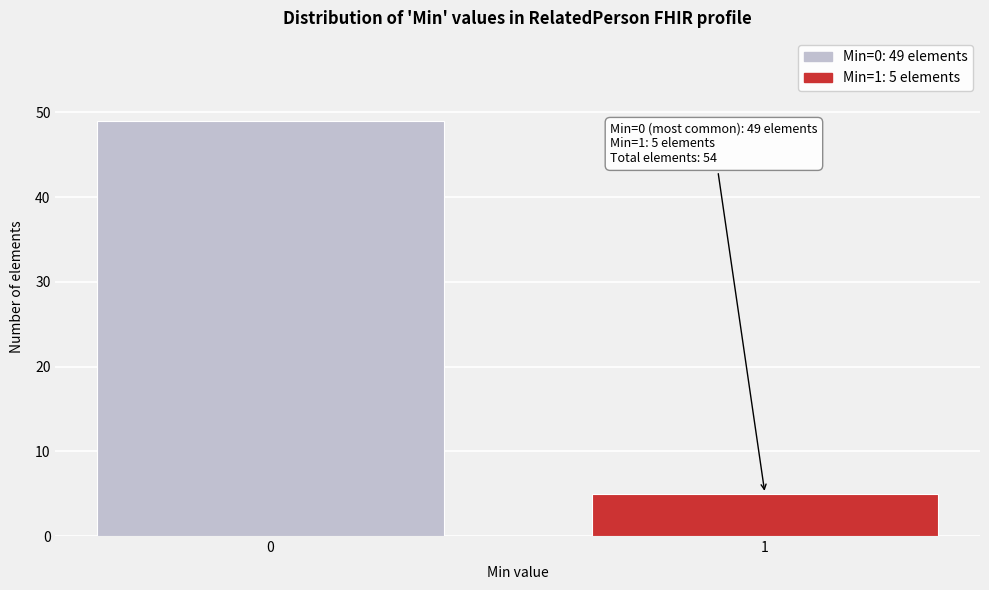

Reading left to right, what are all the values shown in this chart?

0=49	1=5